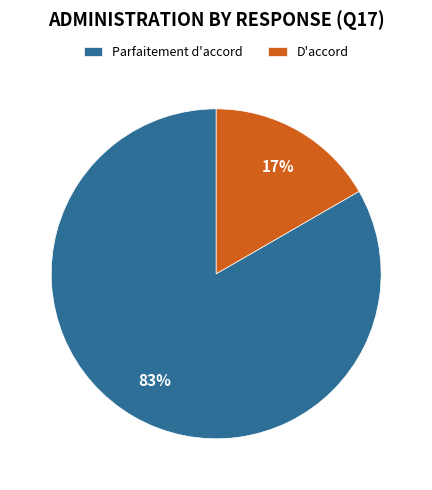

How many segments does this pie chart have?

2